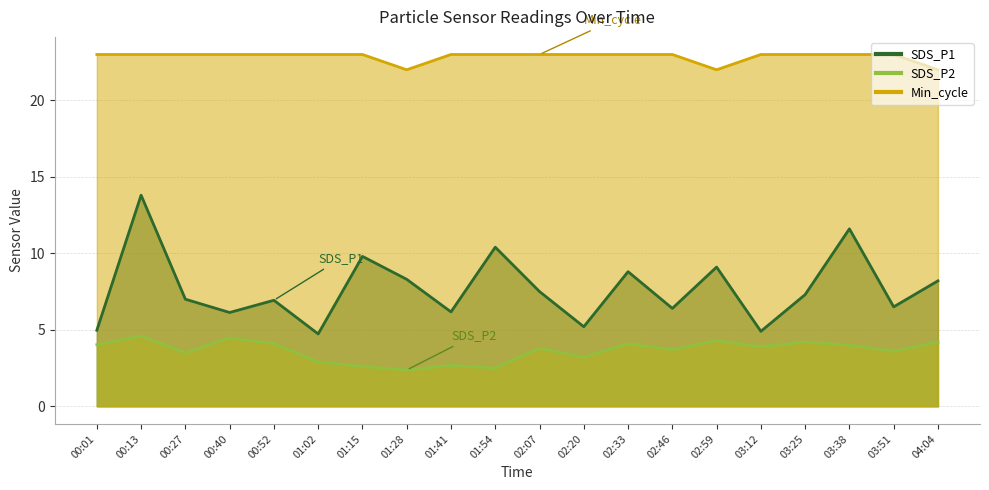

Which series has the largest range (max minus min)?

SDS_P1